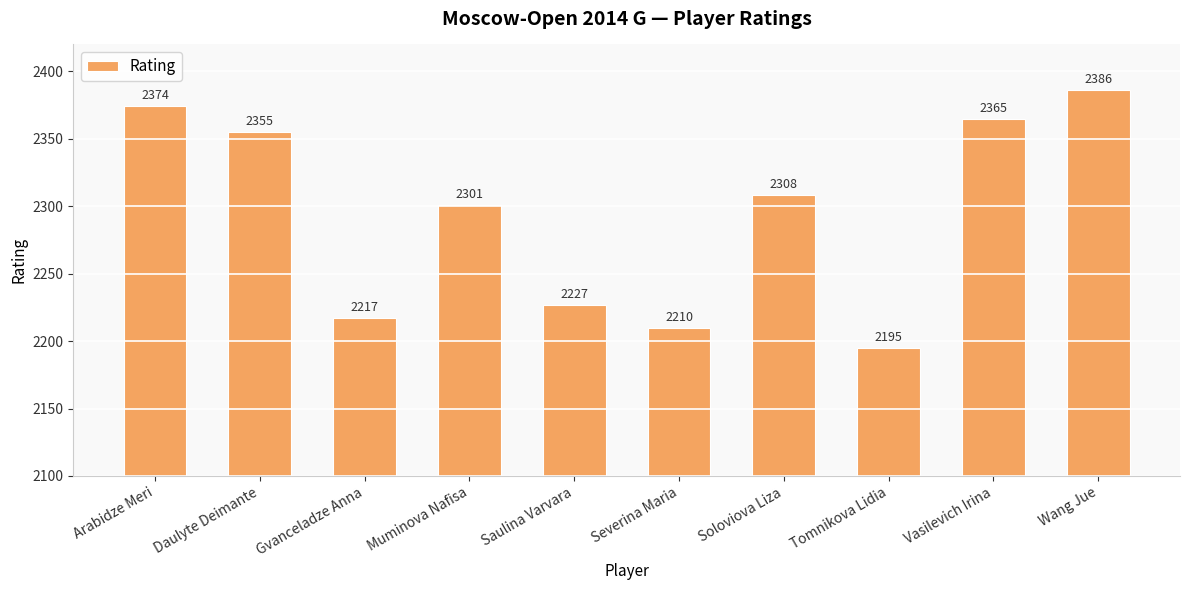

What is the smallest value displayed?

2195